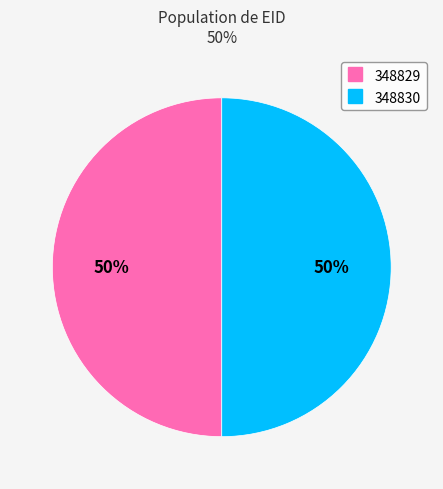

To the nearest percent, what is the average slice percentage?

50%